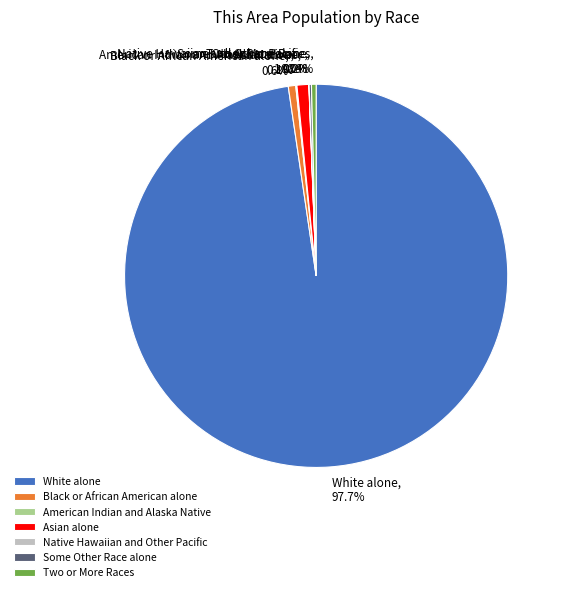

What percentage is NOT represented by Two or More Races?

99.6%